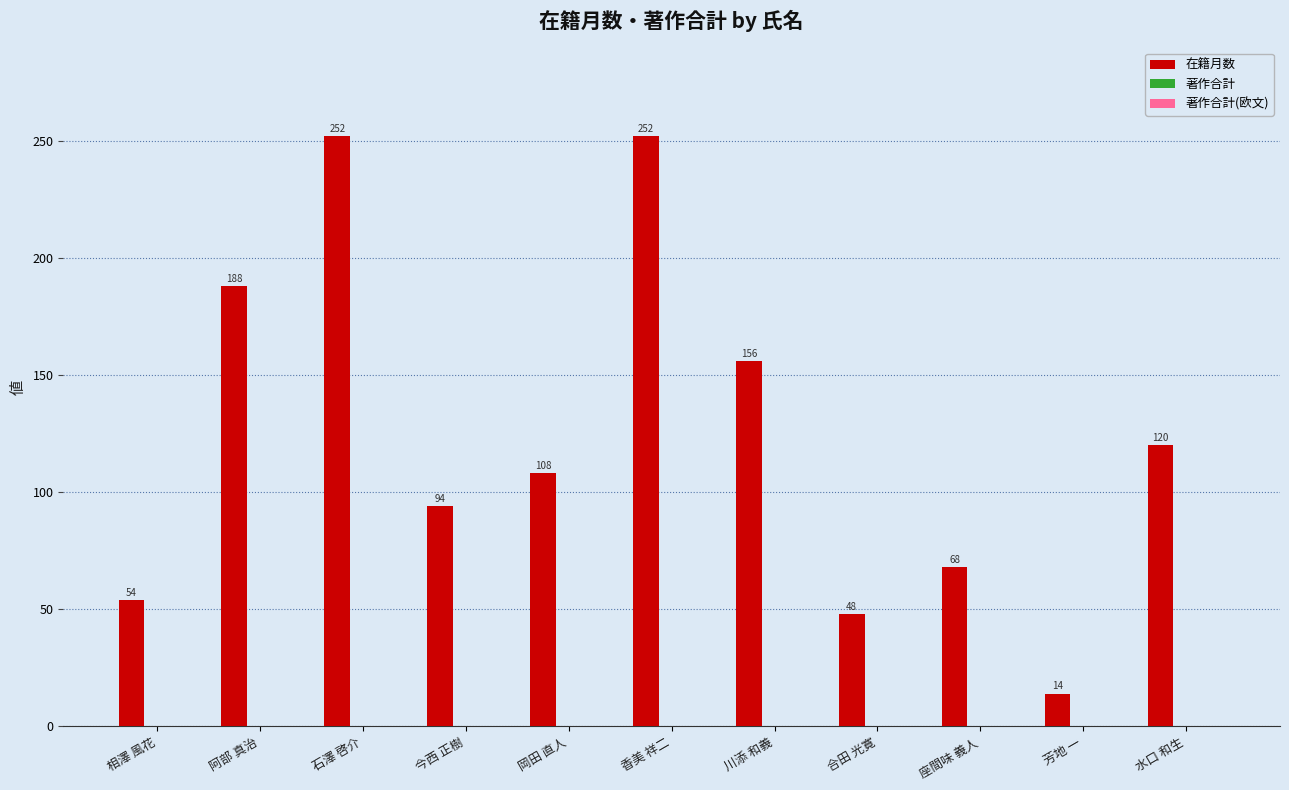

What is the smallest value displayed?

14